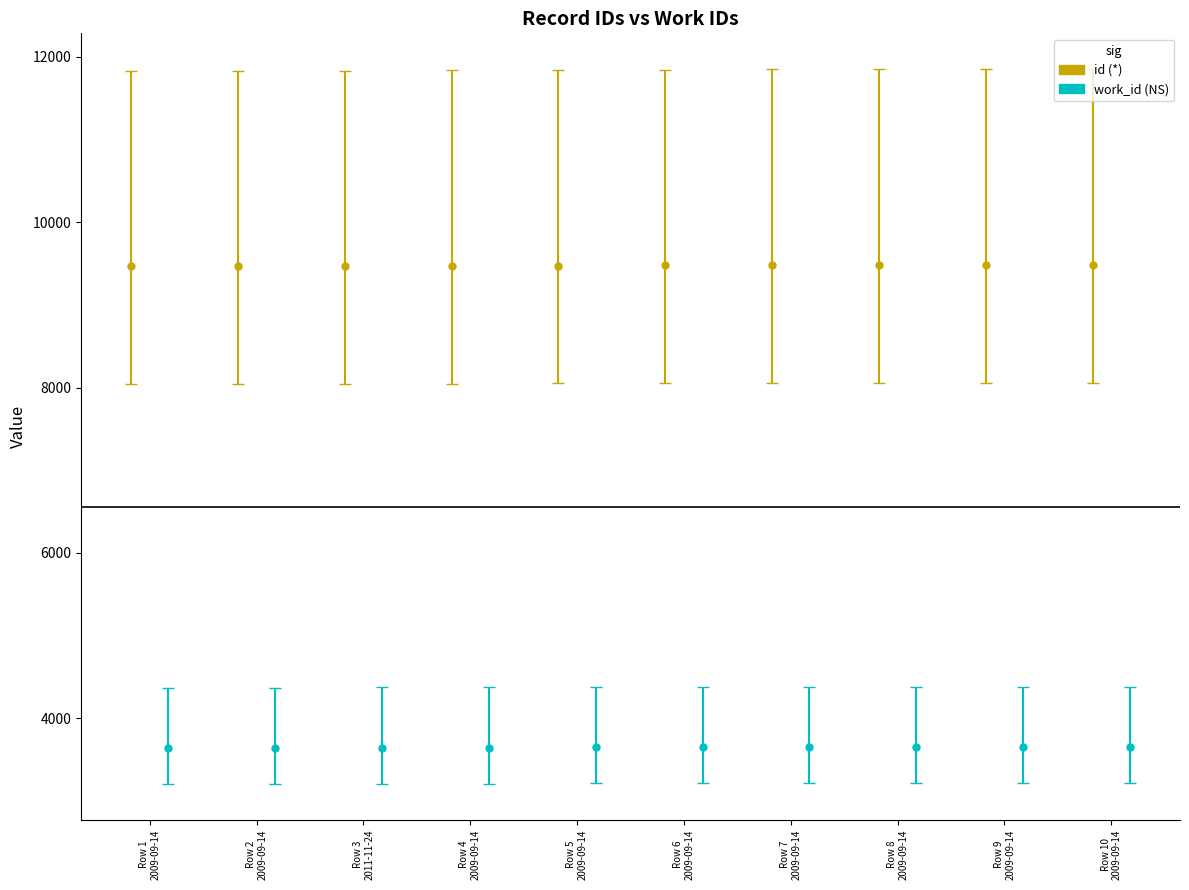

List the labels in order of id value, smallest first.

2009-09-14, 2009-09-14, 2011-11-24, 2009-09-14, 2009-09-14, 2009-09-14, 2009-09-14, 2009-09-14, 2009-09-14, 2009-09-14